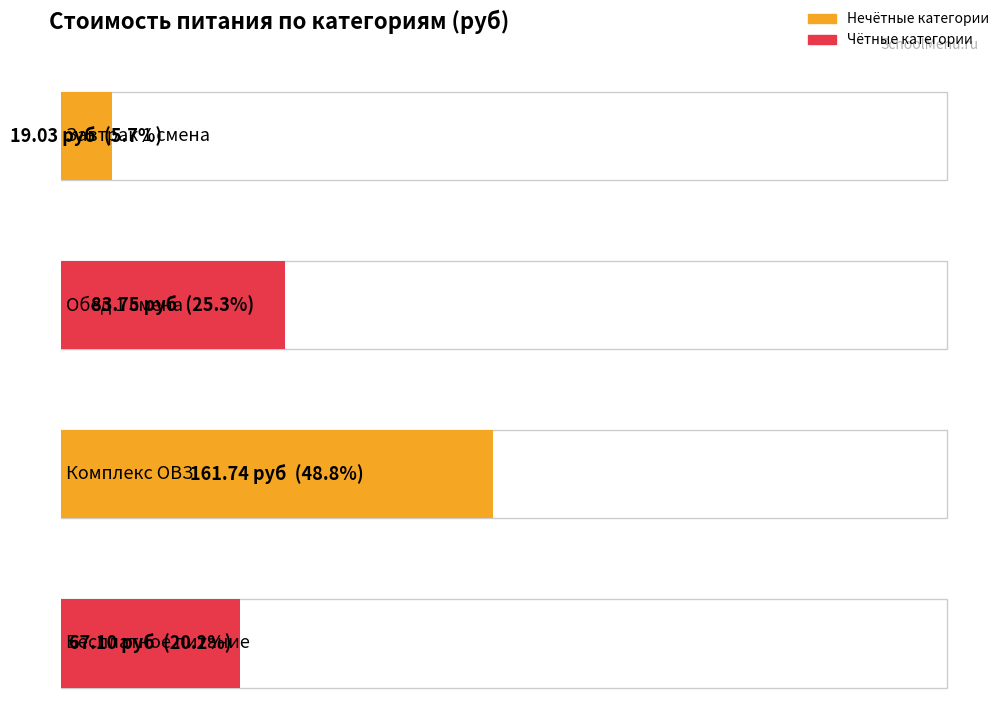

List the labels in order of value, largest first.

Комплекс ОВЗ, Обед 1 смена, Бесплатное питание, Завтрак 1 смена